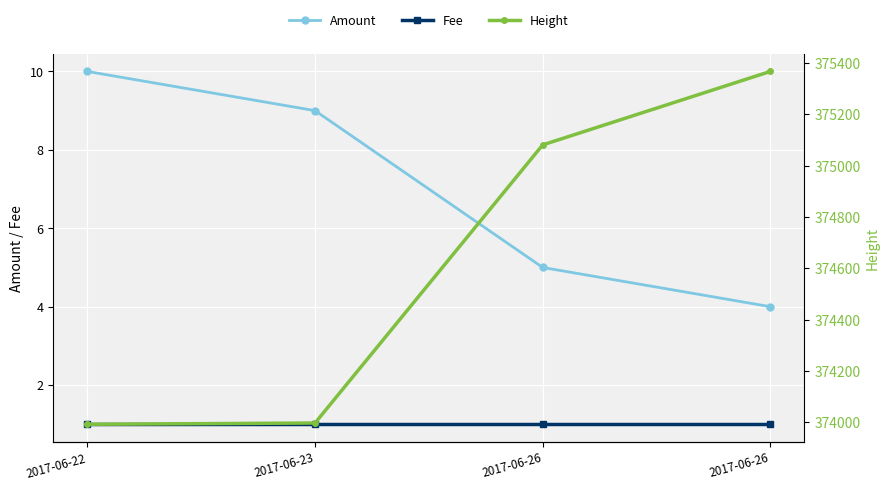

What is the spread (max minus min) of values at 2017-06-26?

375080